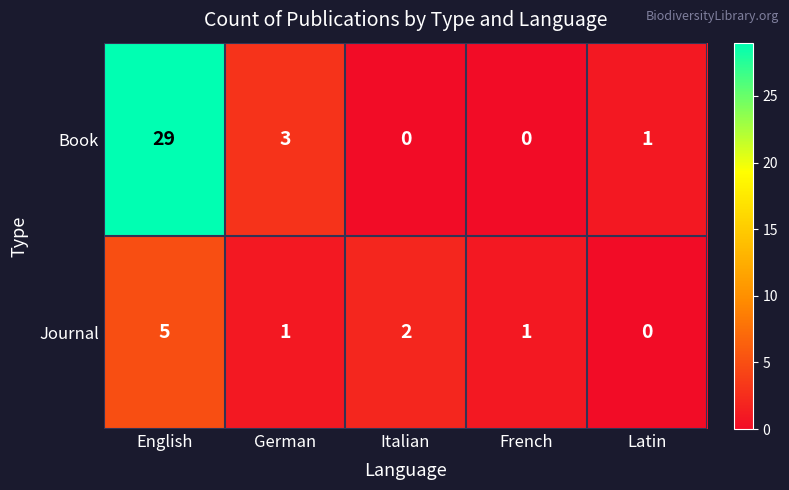

At which label does Book first exceed 1?

English